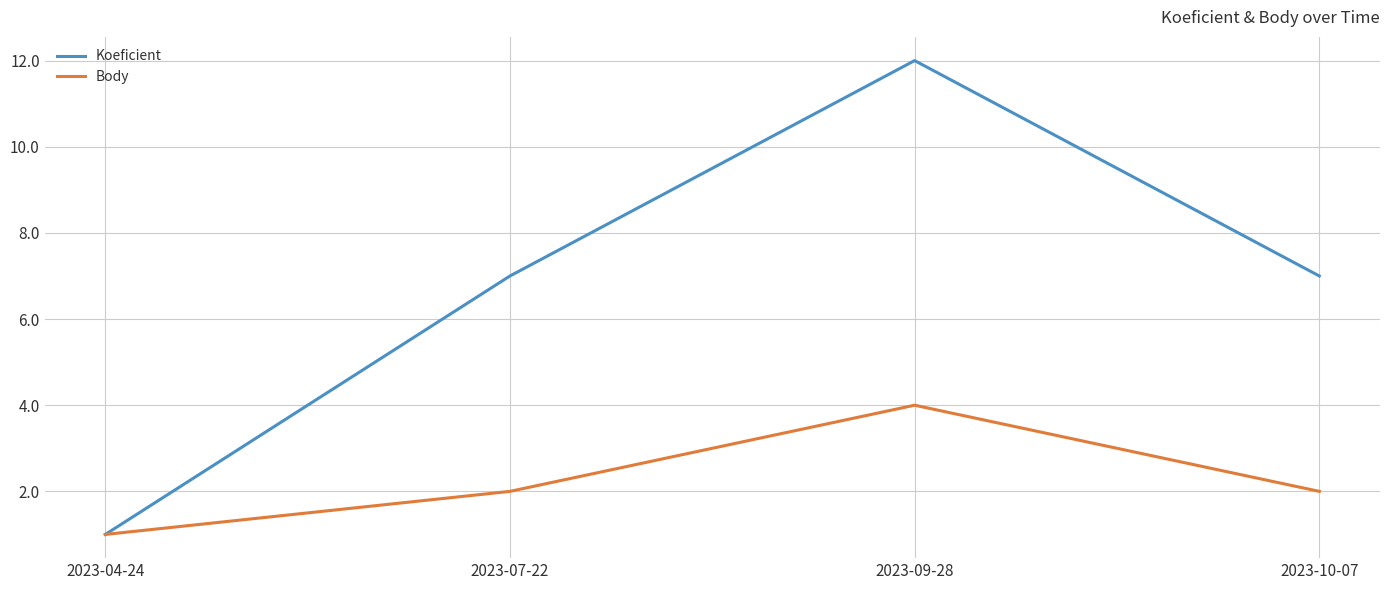

True or false: Body has more than 0 points higher than both neighbors.

True